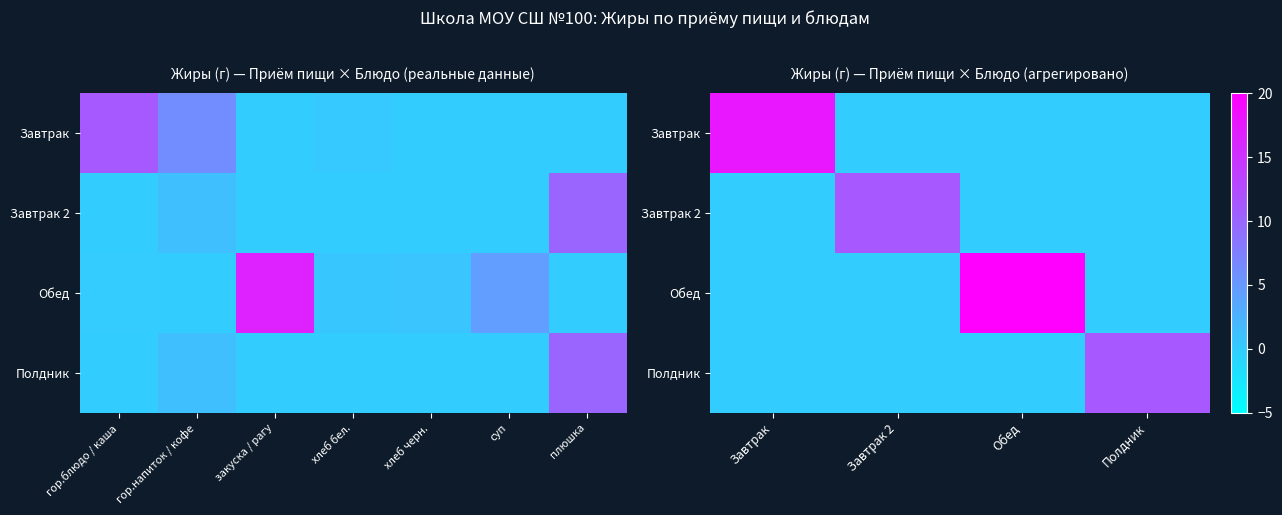

What is the greatest value displayed?

22.6